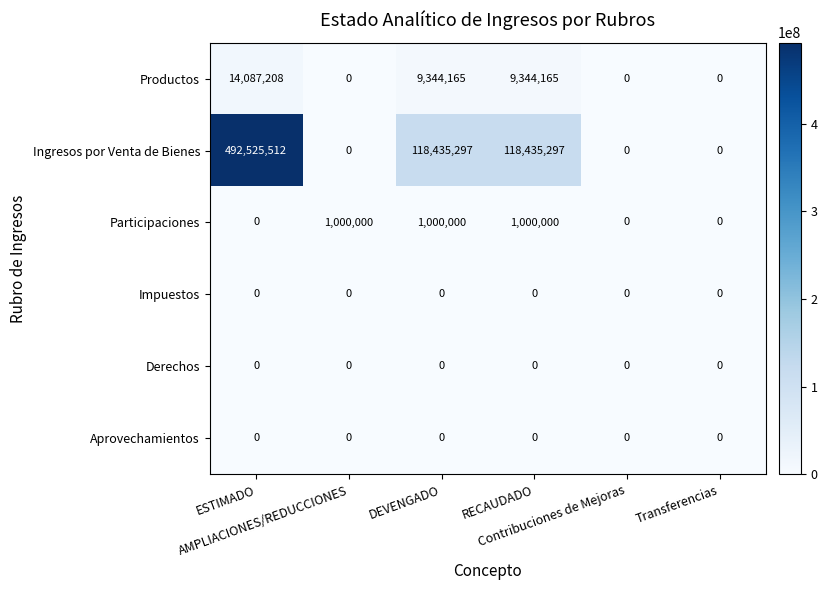

At which category is the sum across all series the highest?

ESTIMADO